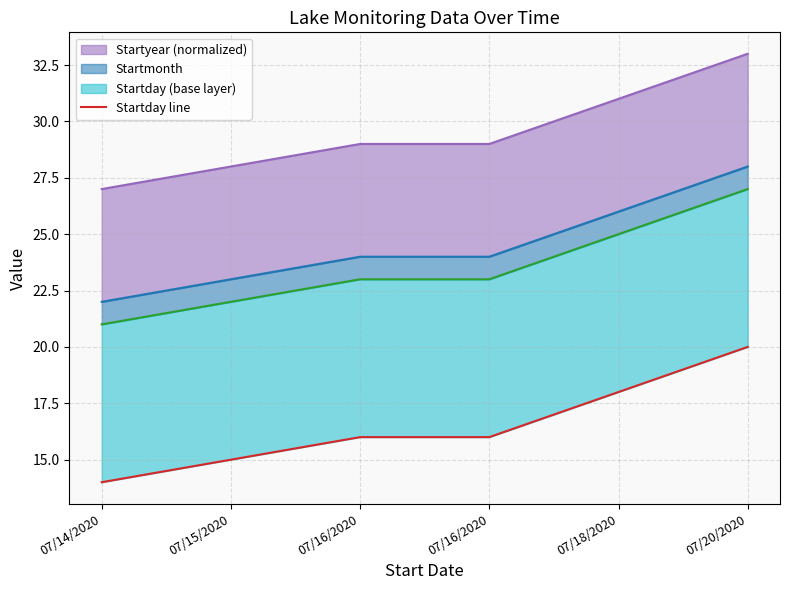

Reading left to right, what are all the values shown in this chart?

14	15	16	16	18	20